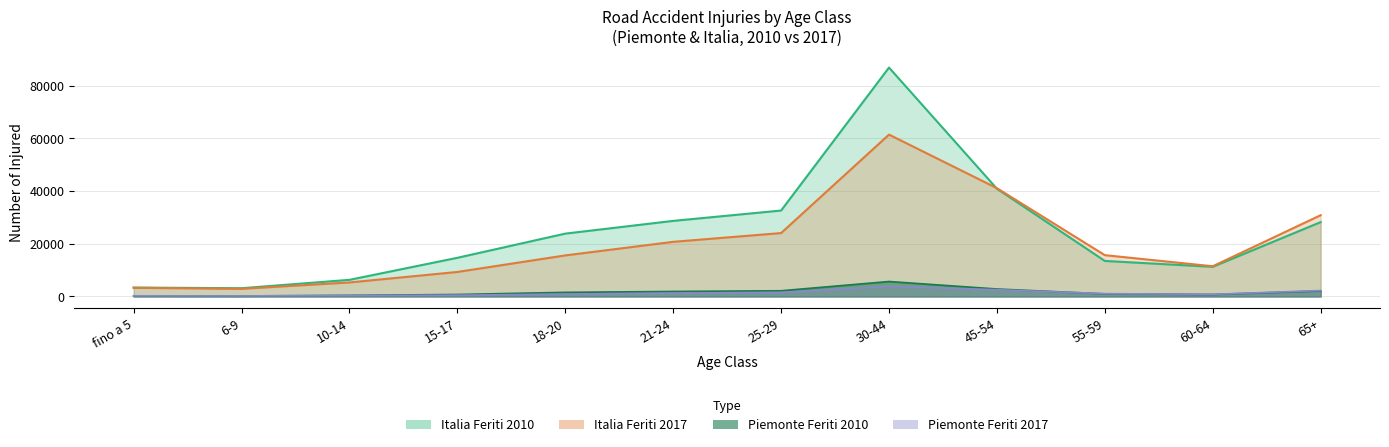

List the series in order of their peak value, lowest first.

Piemonte Feriti 2017, Piemonte Feriti 2010, Italia Feriti 2017, Italia Feriti 2010